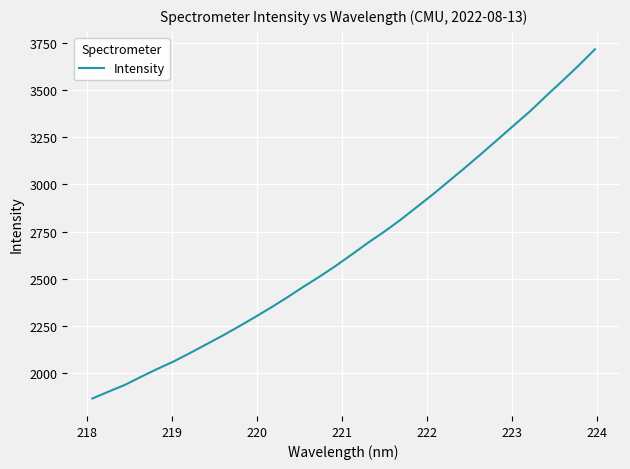

What is the difference between the maximum and minimum values?

1850.3